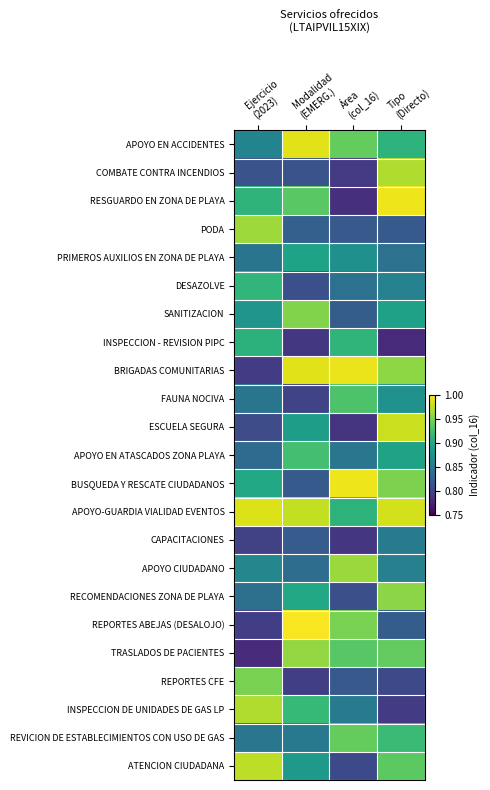

Reading left to right, what are all the values shown in this chart?

APOYO EN ACCIDENTES: Ejercicio
(2023)=0.9	Modalidad
(EMERG.)=1.0	Área
(col_16)=0.9	Tipo
(Directo)=0.9
COMBATE CONTRA INCENDIOS: Ejercicio
(2023)=0.8	Modalidad
(EMERG.)=0.8	Área
(col_16)=0.8	Tipo
(Directo)=1.0
RESGUARDO EN ZONA DE PLAYA: Ejercicio
(2023)=0.9	Modalidad
(EMERG.)=0.9	Área
(col_16)=0.8	Tipo
(Directo)=1.0
PODA: Ejercicio
(2023)=1.0	Modalidad
(EMERG.)=0.8	Área
(col_16)=0.8	Tipo
(Directo)=0.8
PRIMEROS AUXILIOS EN ZONA DE PLAYA: Ejercicio
(2023)=0.8	Modalidad
(EMERG.)=0.9	Área
(col_16)=0.9	Tipo
(Directo)=0.8
DESAZOLVE: Ejercicio
(2023)=0.9	Modalidad
(EMERG.)=0.8	Área
(col_16)=0.8	Tipo
(Directo)=0.9
SANITIZACION: Ejercicio
(2023)=0.9	Modalidad
(EMERG.)=1.0	Área
(col_16)=0.8	Tipo
(Directo)=0.9
INSPECCION - REVISION PIPC: Ejercicio
(2023)=0.9	Modalidad
(EMERG.)=0.8	Área
(col_16)=0.9	Tipo
(Directo)=0.8
BRIGADAS COMUNITARIAS: Ejercicio
(2023)=0.8	Modalidad
(EMERG.)=1.0	Área
(col_16)=1.0	Tipo
(Directo)=1.0
FAUNA NOCIVA: Ejercicio
(2023)=0.8	Modalidad
(EMERG.)=0.8	Área
(col_16)=0.9	Tipo
(Directo)=0.9
ESCUELA SEGURA: Ejercicio
(2023)=0.8	Modalidad
(EMERG.)=0.9	Área
(col_16)=0.8	Tipo
(Directo)=1.0
APOYO EN ATASCADOS ZONA PLAYA: Ejercicio
(2023)=0.8	Modalidad
(EMERG.)=0.9	Área
(col_16)=0.8	Tipo
(Directo)=0.9
BUSQUEDA Y RESCATE CIUDADANOS: Ejercicio
(2023)=0.9	Modalidad
(EMERG.)=0.8	Área
(col_16)=1.0	Tipo
(Directo)=1.0
APOYO-GUARDIA VIALIDAD EVENTOS: Ejercicio
(2023)=1.0	Modalidad
(EMERG.)=1.0	Área
(col_16)=0.9	Tipo
(Directo)=1.0
CAPACITACIONES: Ejercicio
(2023)=0.8	Modalidad
(EMERG.)=0.8	Área
(col_16)=0.8	Tipo
(Directo)=0.9
APOYO CIUDADANO: Ejercicio
(2023)=0.9	Modalidad
(EMERG.)=0.8	Área
(col_16)=1.0	Tipo
(Directo)=0.9
RECOMENDACIONES ZONA DE PLAYA: Ejercicio
(2023)=0.8	Modalidad
(EMERG.)=0.9	Área
(col_16)=0.8	Tipo
(Directo)=1.0
REPORTES ABEJAS (DESALOJO): Ejercicio
(2023)=0.8	Modalidad
(EMERG.)=1.0	Área
(col_16)=0.9	Tipo
(Directo)=0.8
TRASLADOS DE PACIENTES: Ejercicio
(2023)=0.8	Modalidad
(EMERG.)=1.0	Área
(col_16)=0.9	Tipo
(Directo)=0.9
REPORTES CFE: Ejercicio
(2023)=0.9	Modalidad
(EMERG.)=0.8	Área
(col_16)=0.8	Tipo
(Directo)=0.8
INSPECCION DE UNIDADES DE GAS LP: Ejercicio
(2023)=1.0	Modalidad
(EMERG.)=0.9	Área
(col_16)=0.9	Tipo
(Directo)=0.8
REVICION DE ESTABLECIMIENTOS CON USO DE GAS: Ejercicio
(2023)=0.8	Modalidad
(EMERG.)=0.9	Área
(col_16)=0.9	Tipo
(Directo)=0.9
ATENCION CIUDADANA: Ejercicio
(2023)=1.0	Modalidad
(EMERG.)=0.9	Área
(col_16)=0.8	Tipo
(Directo)=0.9